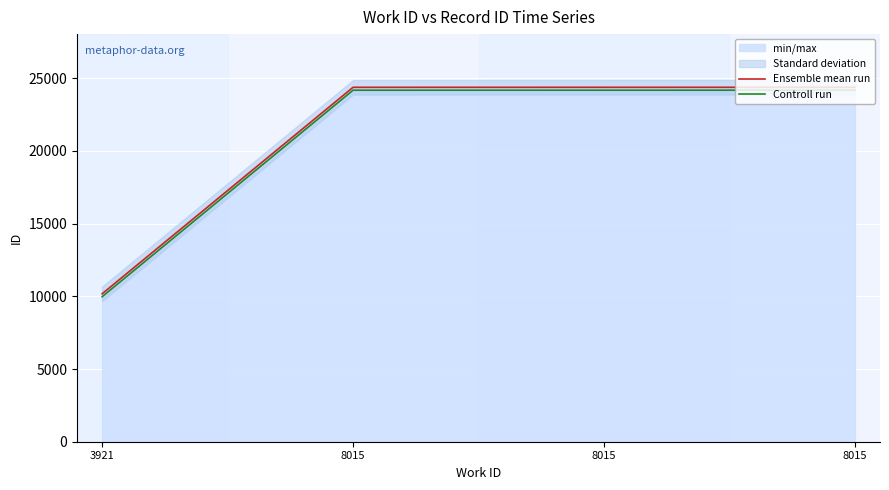

What is the difference between the second highest and minimum values in the Controll run series?

14204